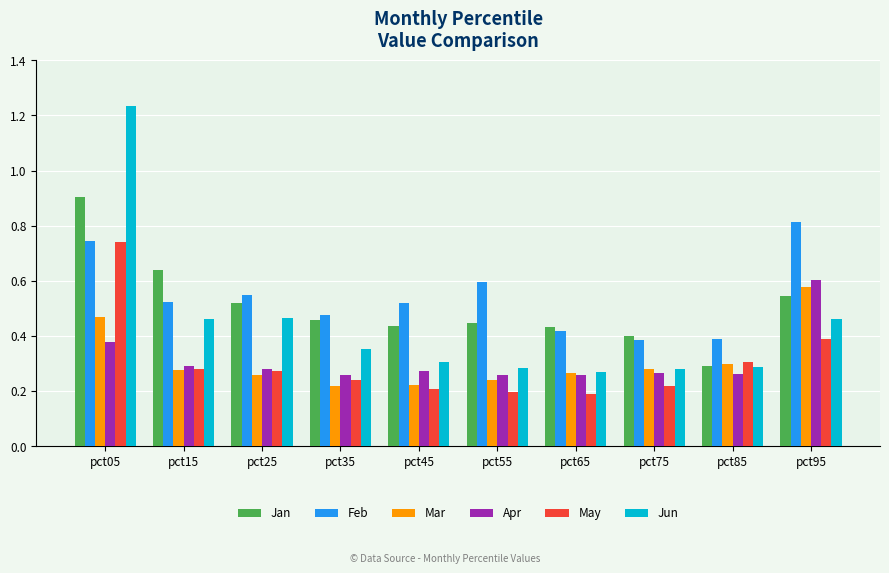

Does the chart contain stacked bars?

No